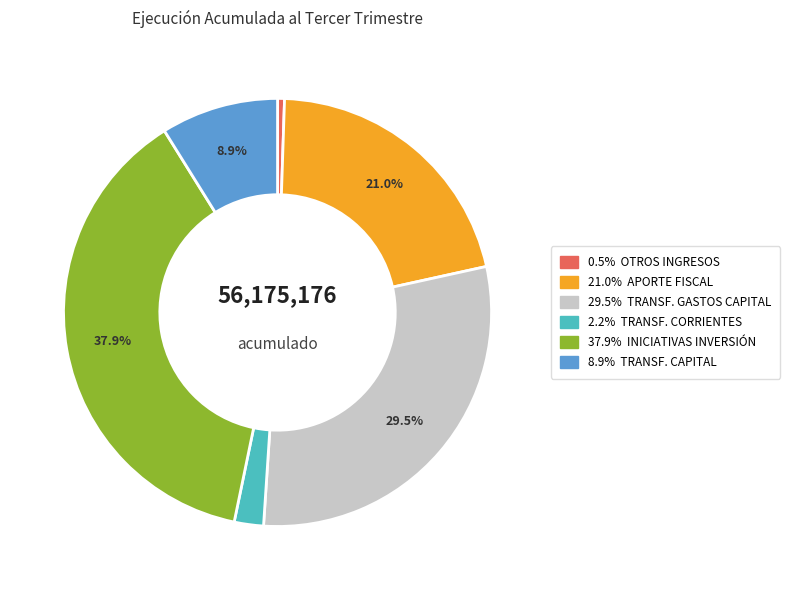

To the nearest percent, what is the average slice percentage?

17%